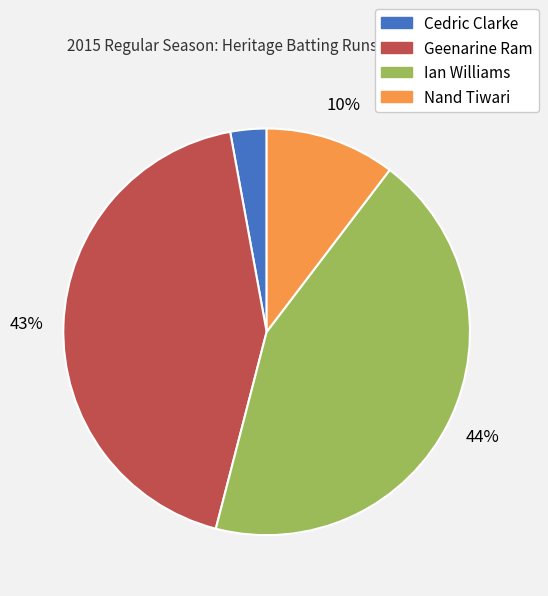

Is there any slice that represents more than half of the pie?

No